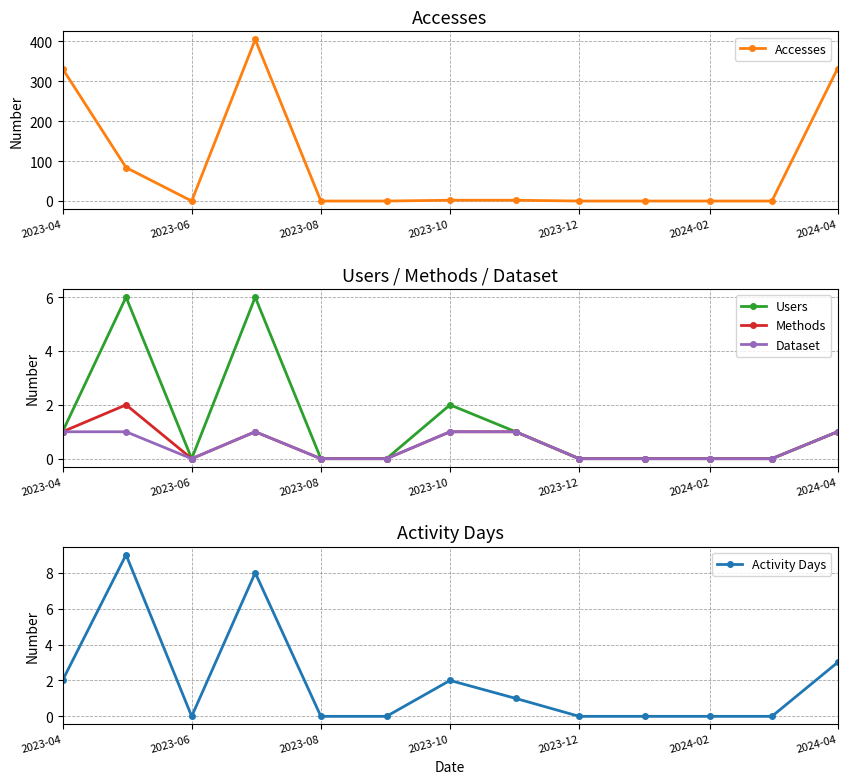

What is the maximum value for Users?

6